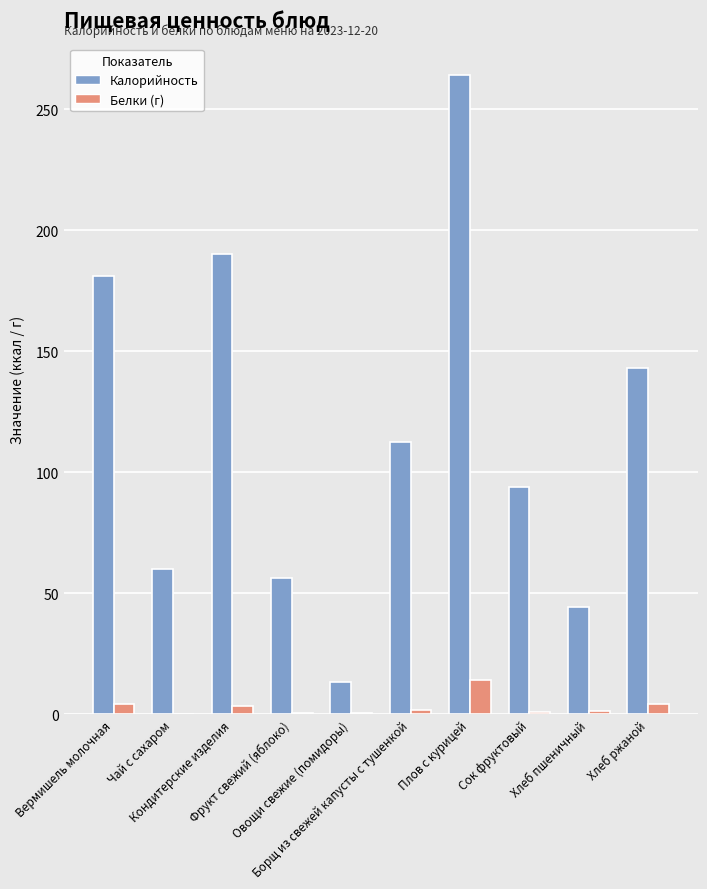

What is the total value across all series at Борщ из свежей капусты с тушенкой?

114.3